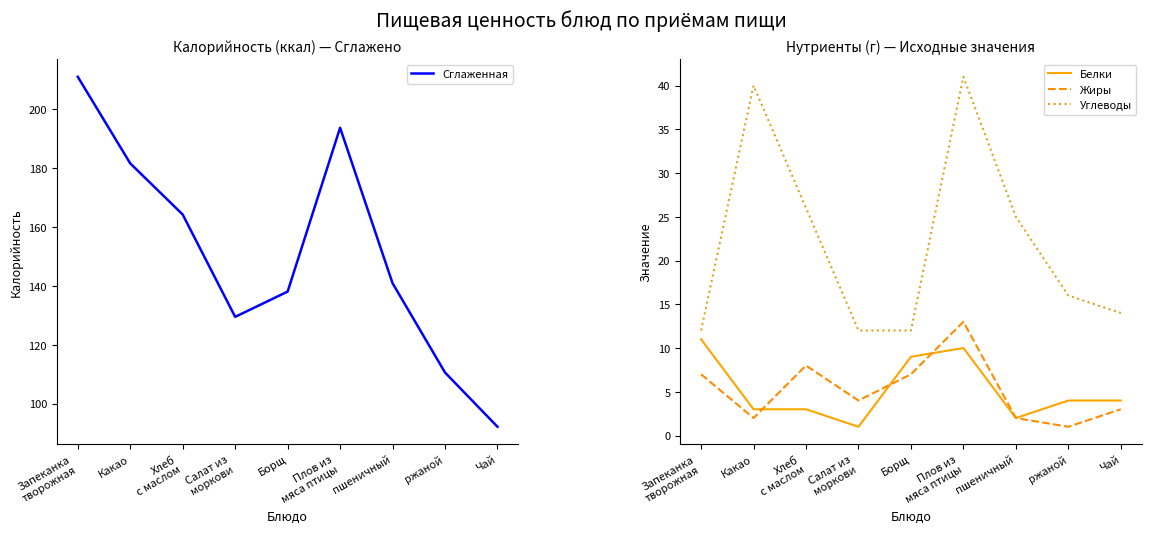

How many interior local peaks does the Белки series have?

1